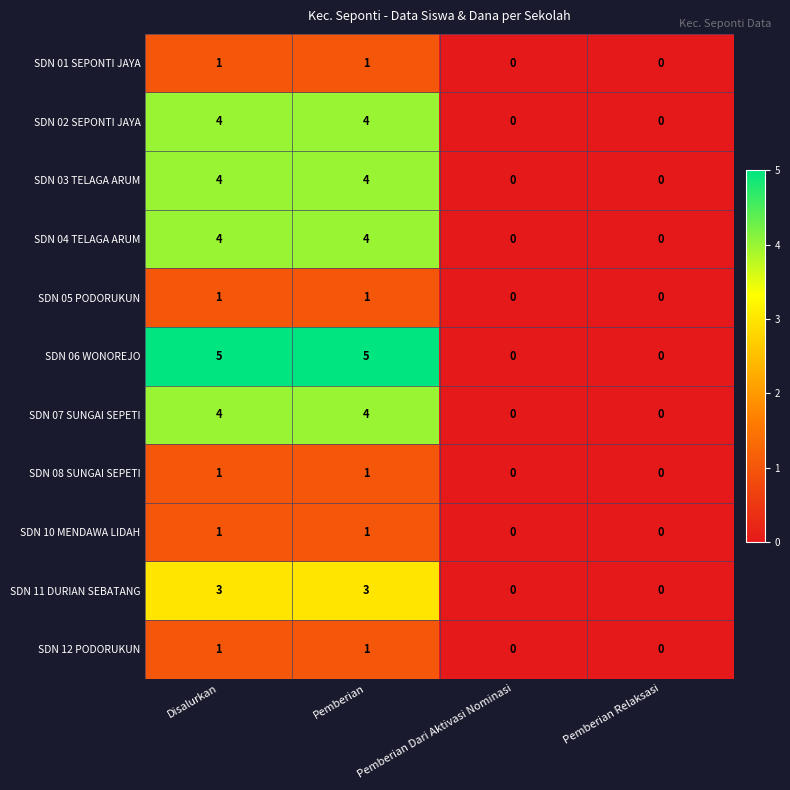

The SDN 04 TELAGA ARUM series shows 2 at Pemberian Dari Aktivasi Nominasi. True or false?

False